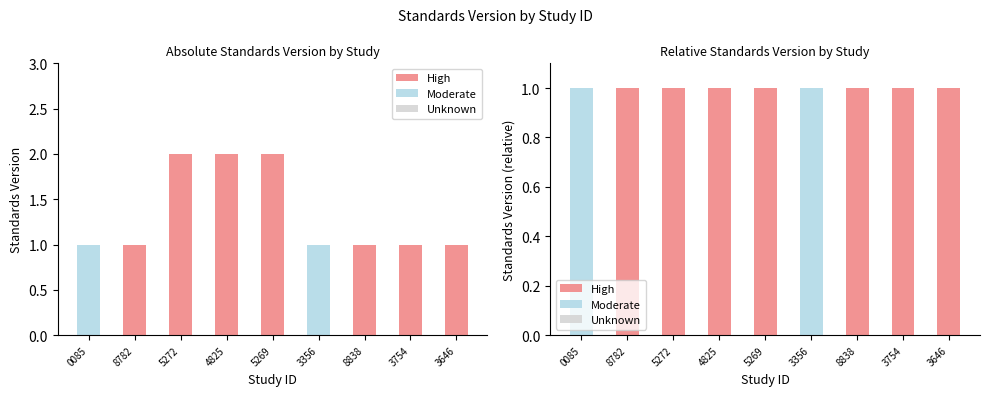

Which category has the highest value in the High series?

8782